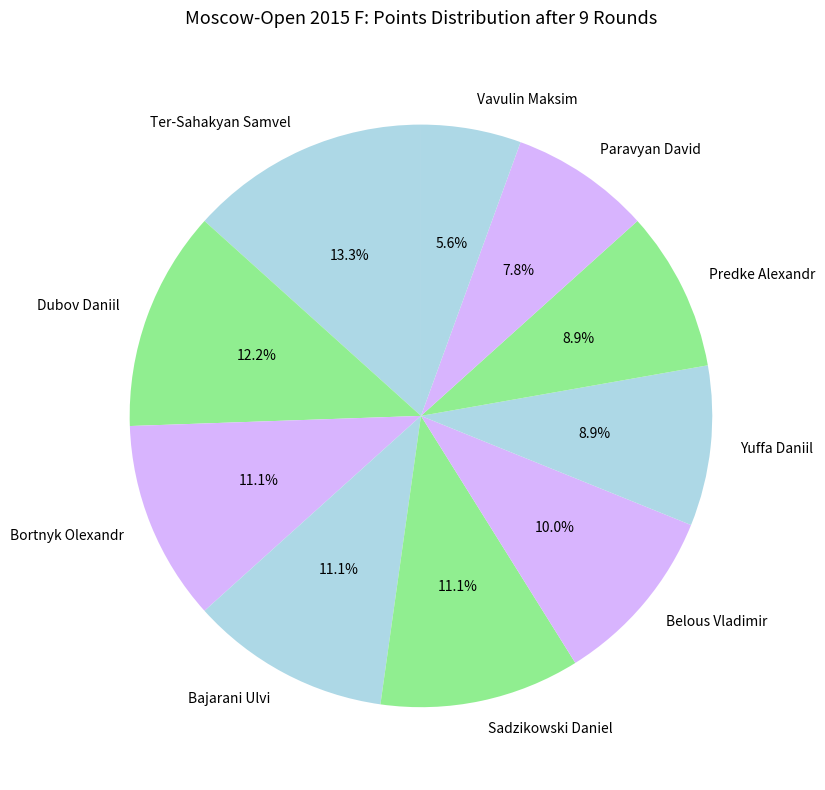

To the nearest percent, what is the average slice percentage?

10%